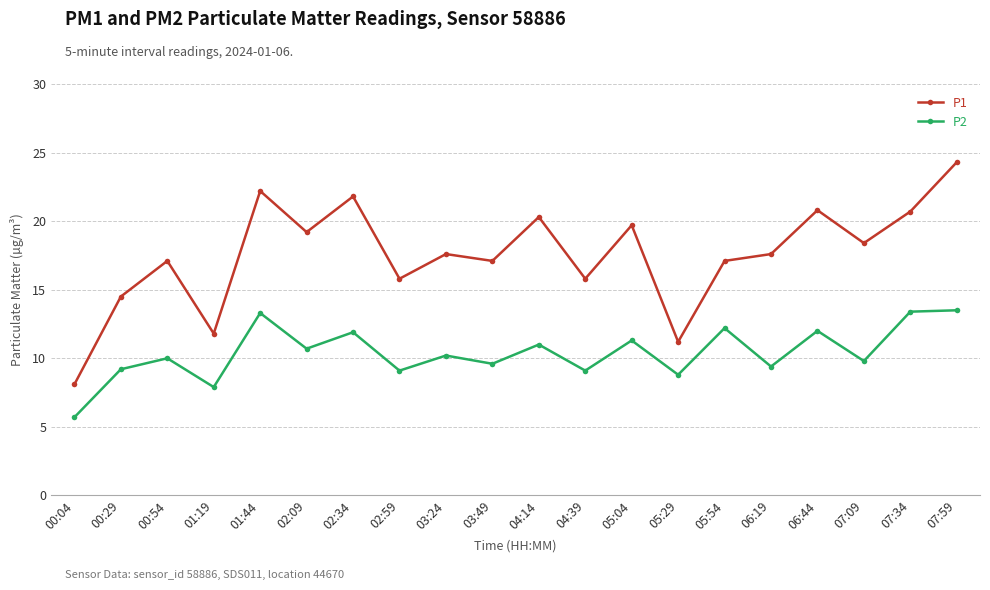

What position from the left is 02:09?

6